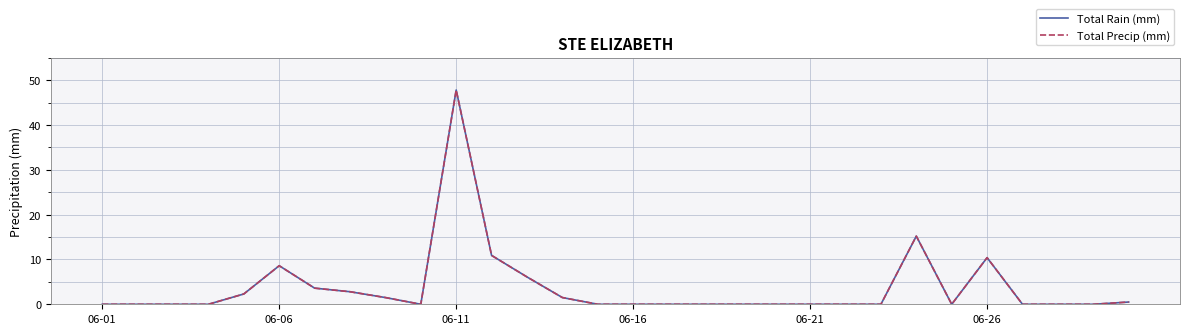

Where is the first local minimum for Total Precip (mm)?

9